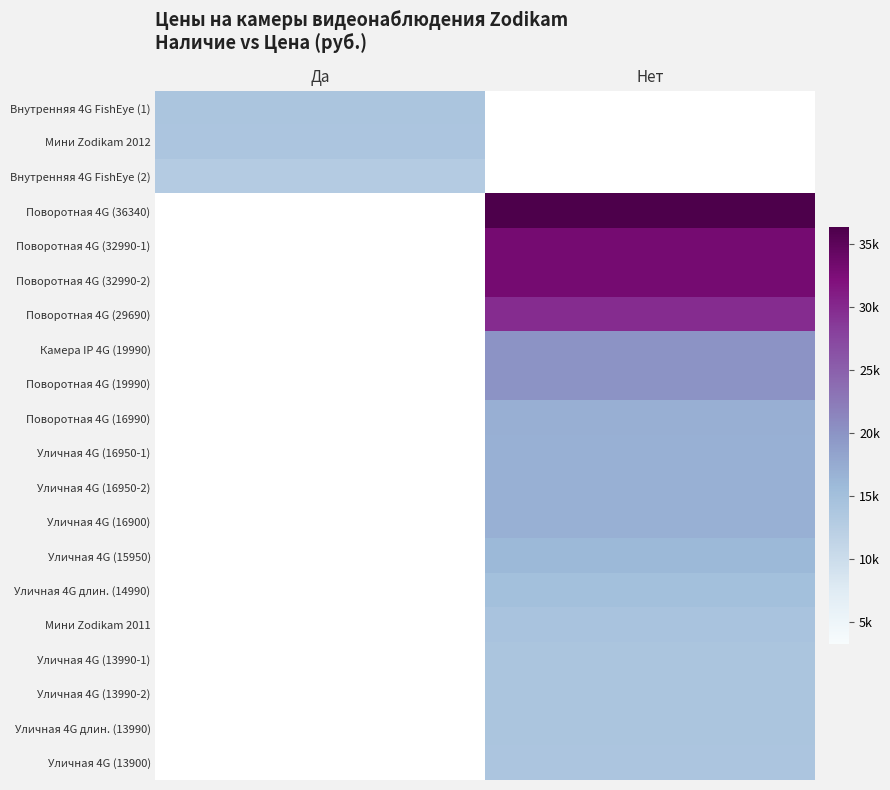

The value of Мини Zodikam 2012 at Да is 20976.8. True or false?

False